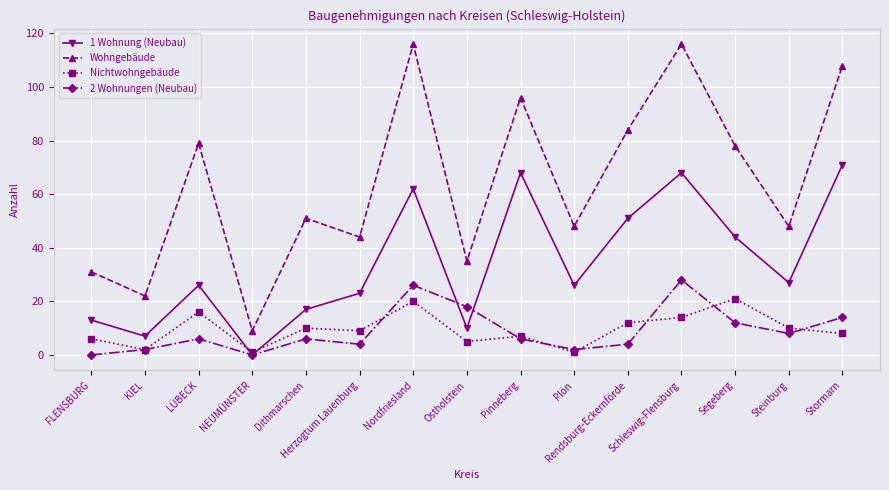

Which series has the largest total across all categories?

Wohngebäude